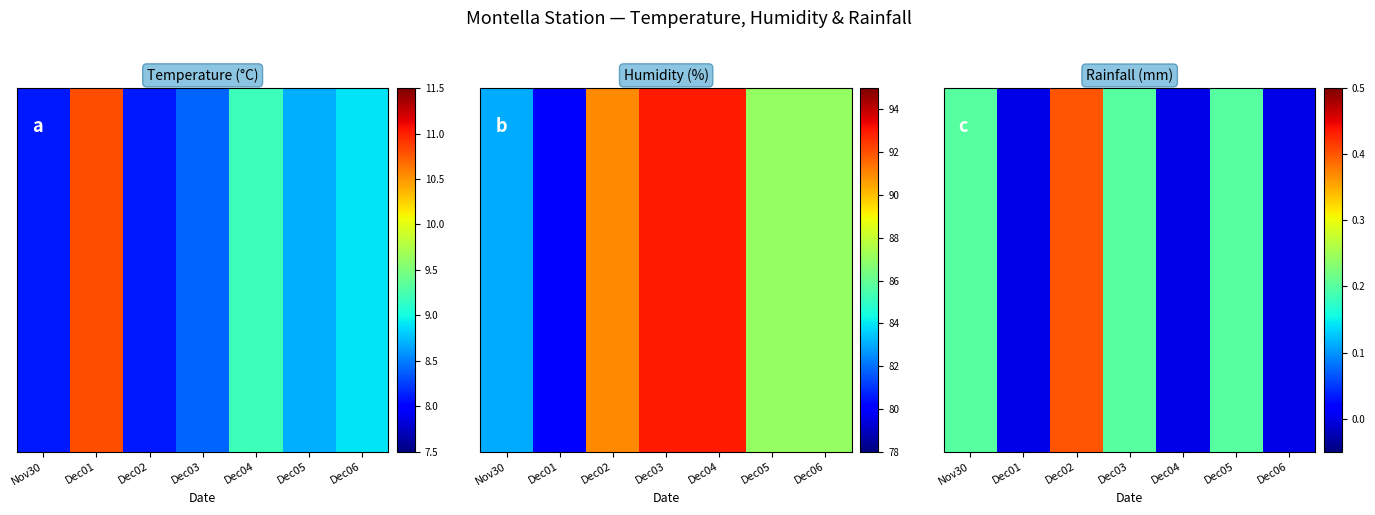

List the labels in order of value, smallest first.

Dec01, Dec04, Dec06, Nov30, Dec03, Dec05, Dec02